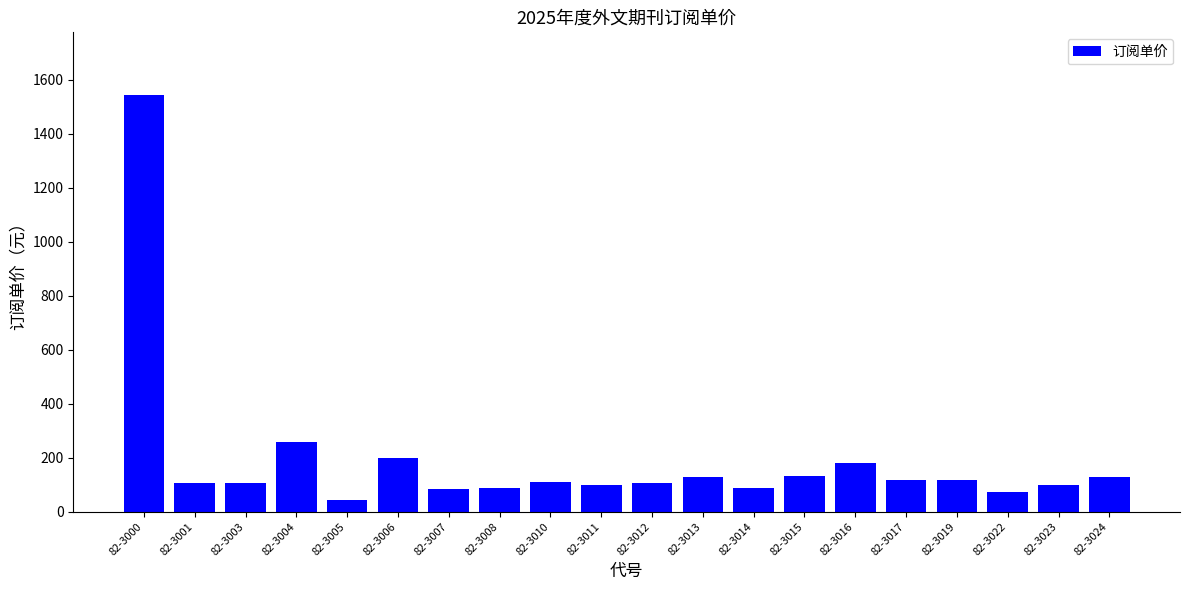

What is the difference between the maximum and minimum values?

1501.1